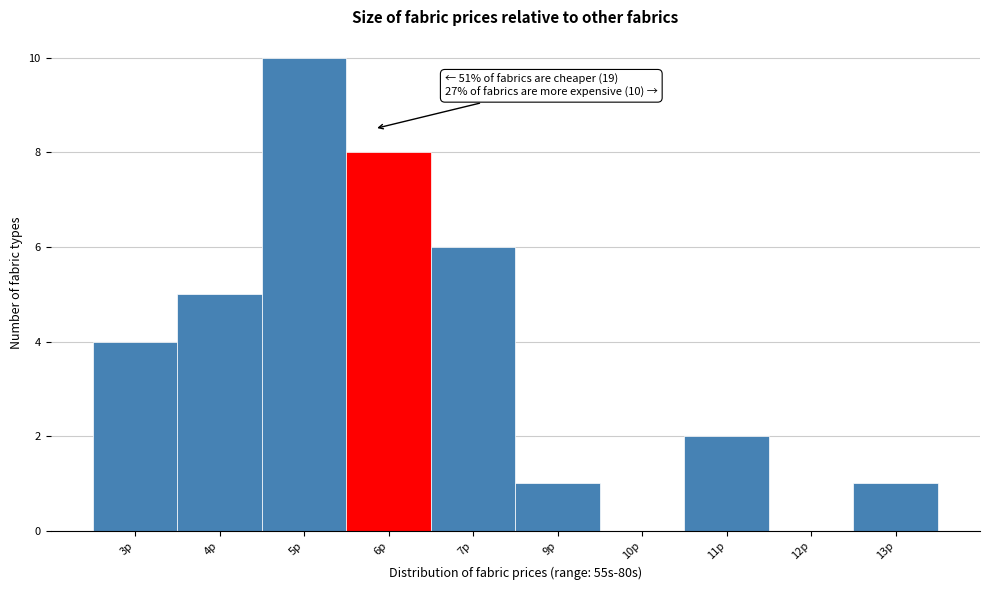

Reading left to right, what are all the values shown in this chart?

3p=4	4p=5	5p=10	6p=8	7p=6	9p=1	10p=0	11p=2	12p=0	13p=1